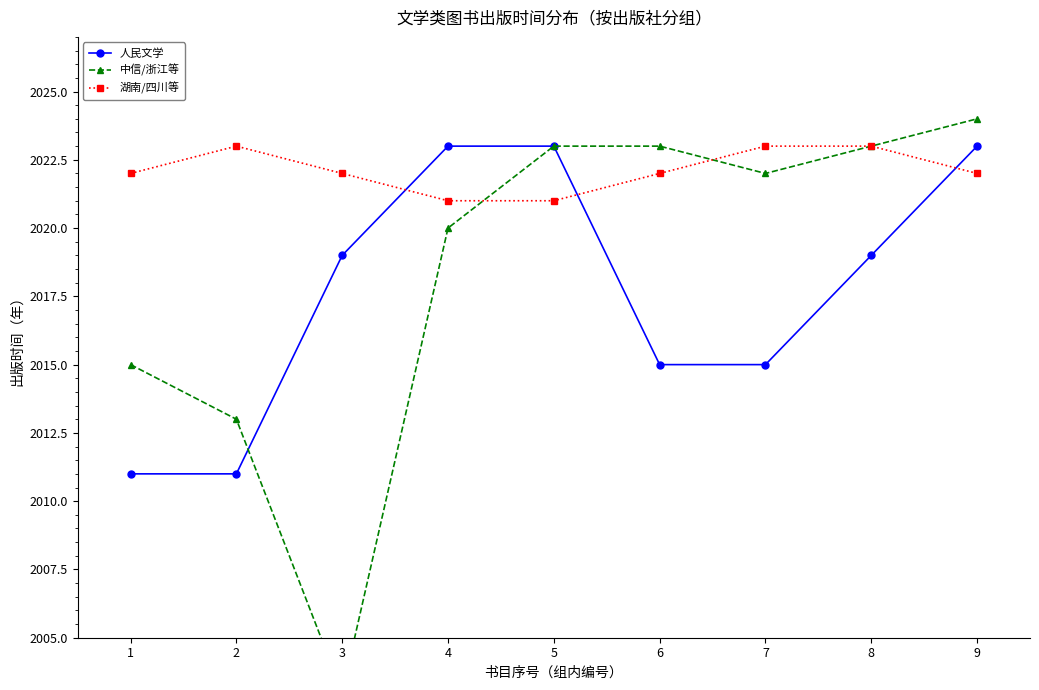

List the labels in order of 湖南/四川等 value, largest first.

2, 7, 8, 1, 3, 6, 9, 4, 5